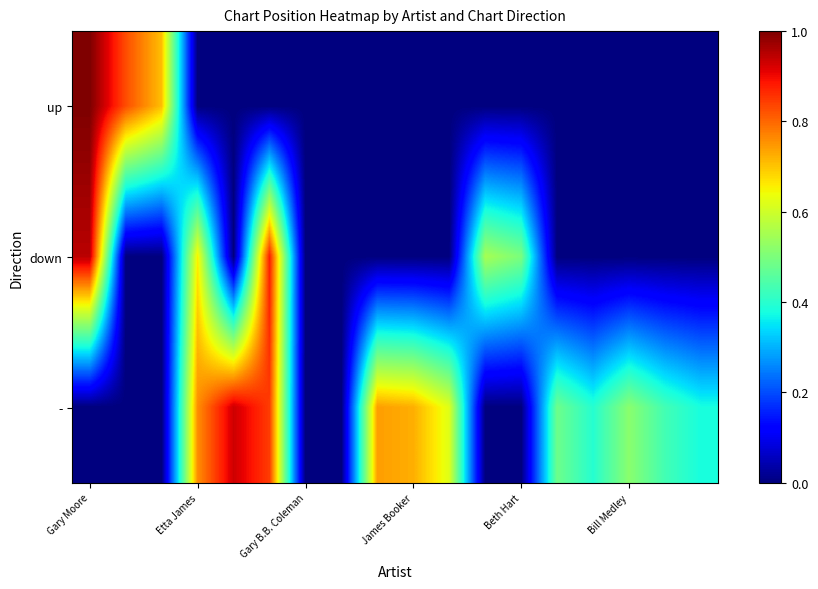

Rank the series by their average value, from lowest to highest.

up, down, -